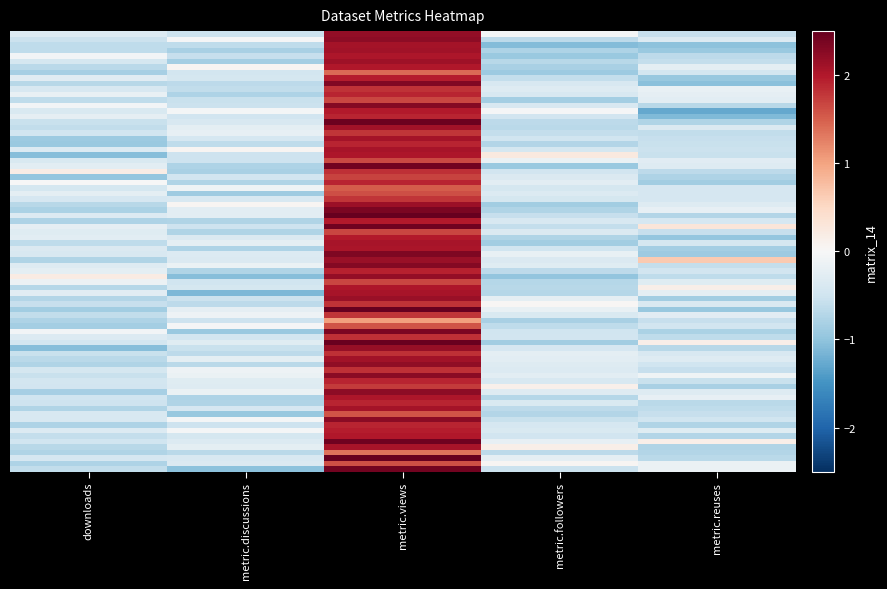

At which category is the sum across all series the highest?

metric.views